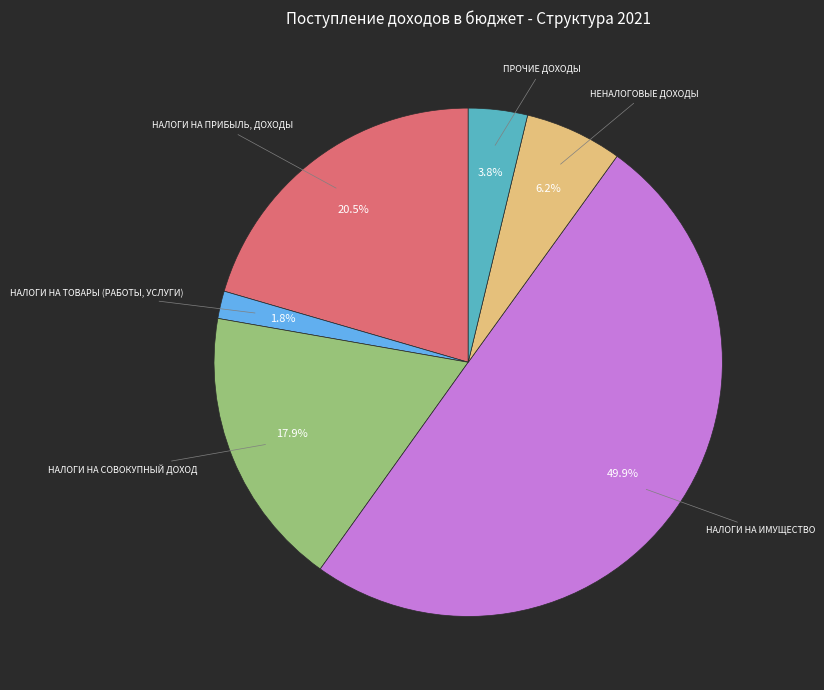

Does ПРОЧИЕ ДОХОДЫ represent more than half of the total?

No